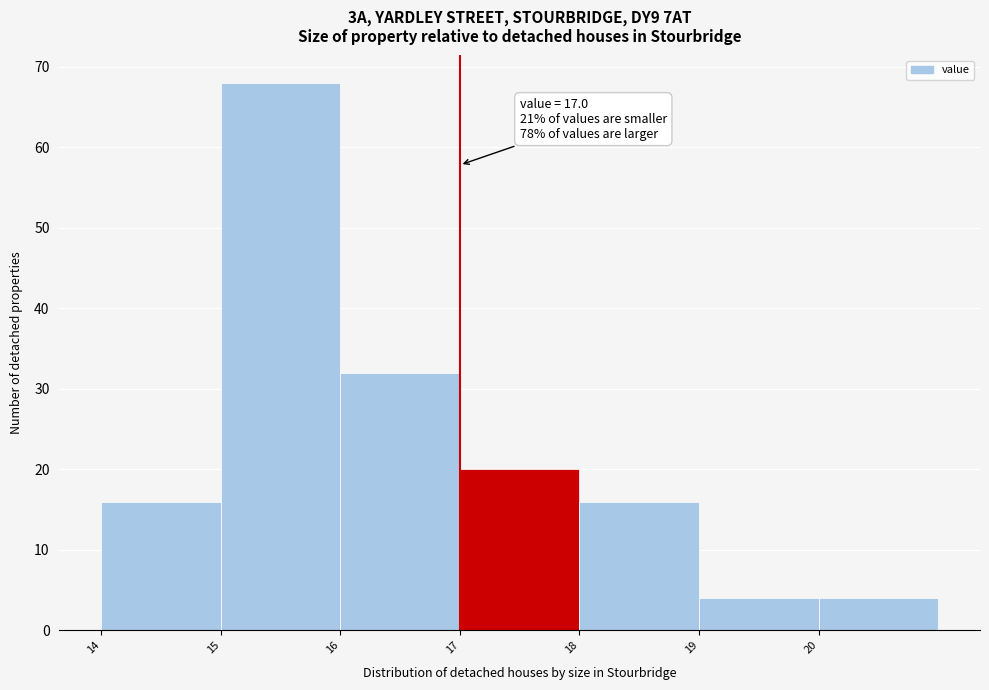

Over which range of the x-axis is the bar tallest?

15 to 16